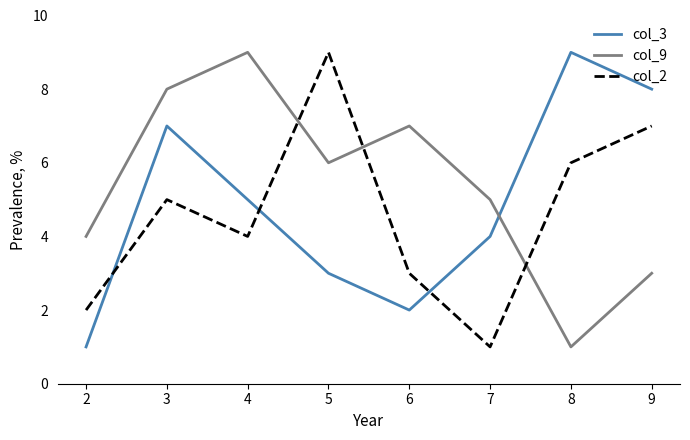

What is the average value of the col_9 series?

5